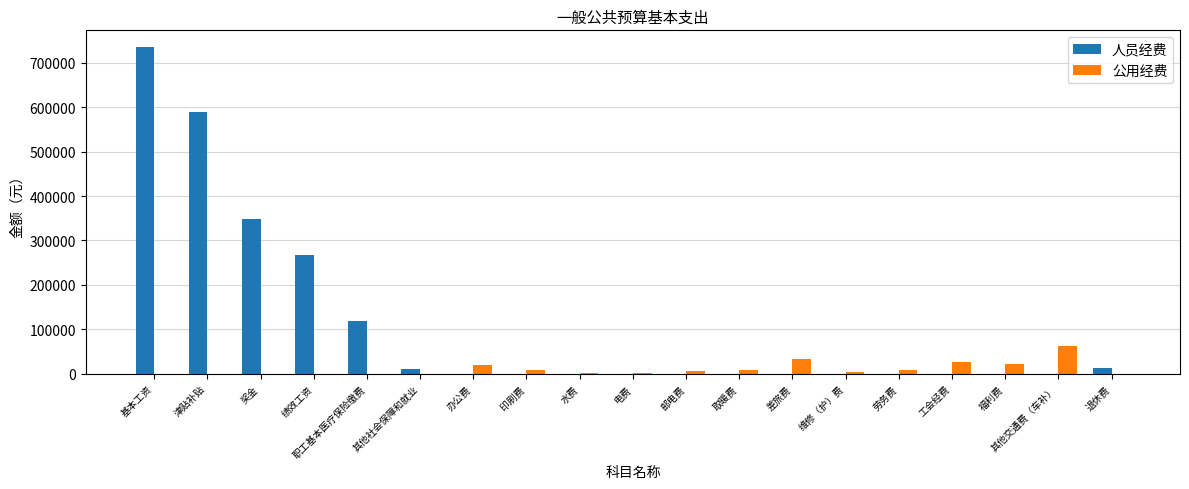

Between 职工基本医疗保险缴费 and 水费, which series saw the biggest shift?

人员经费